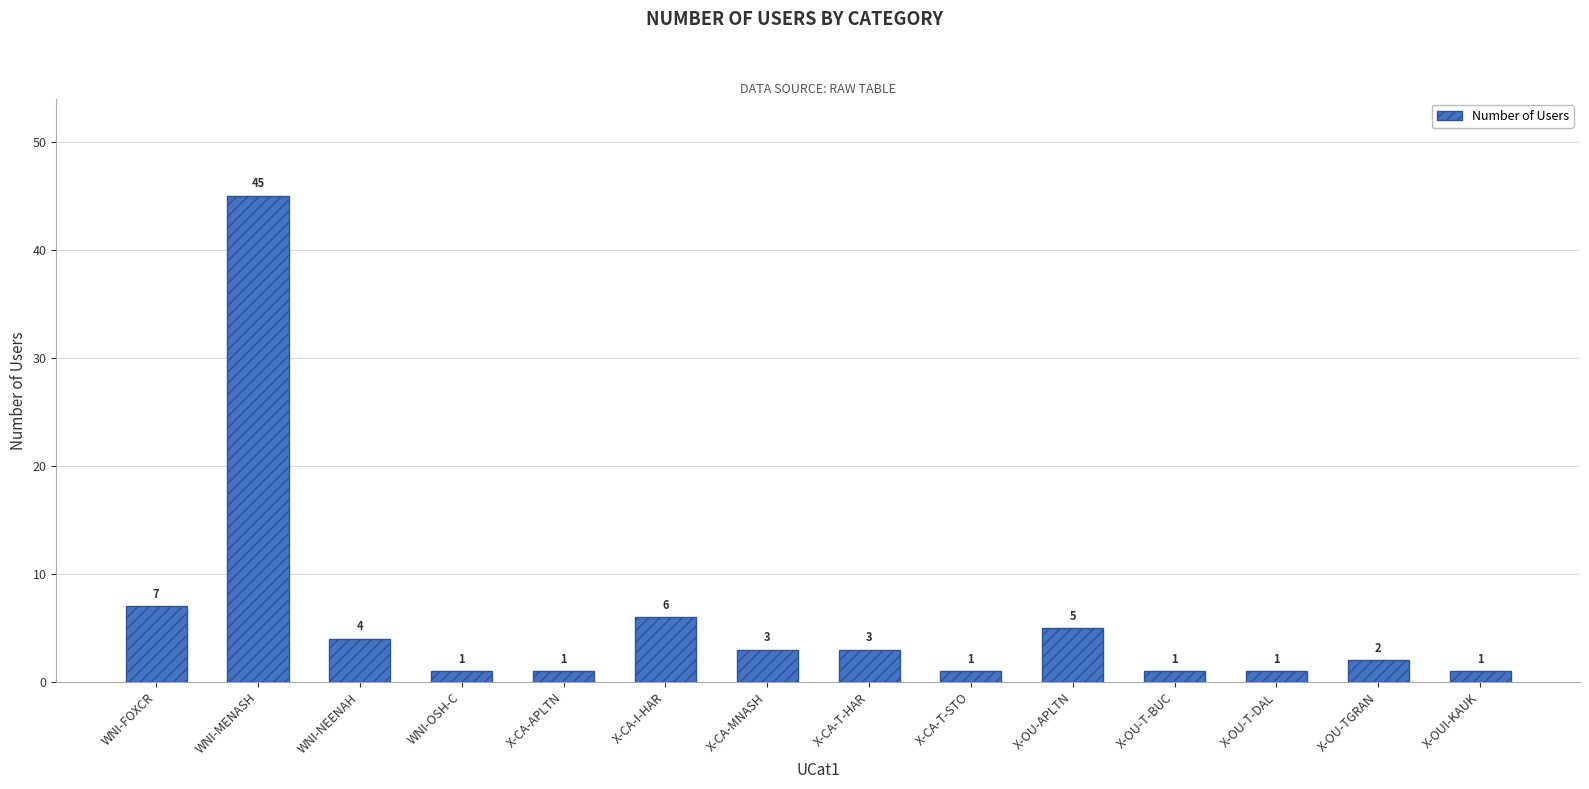

How many values are below 3?

7